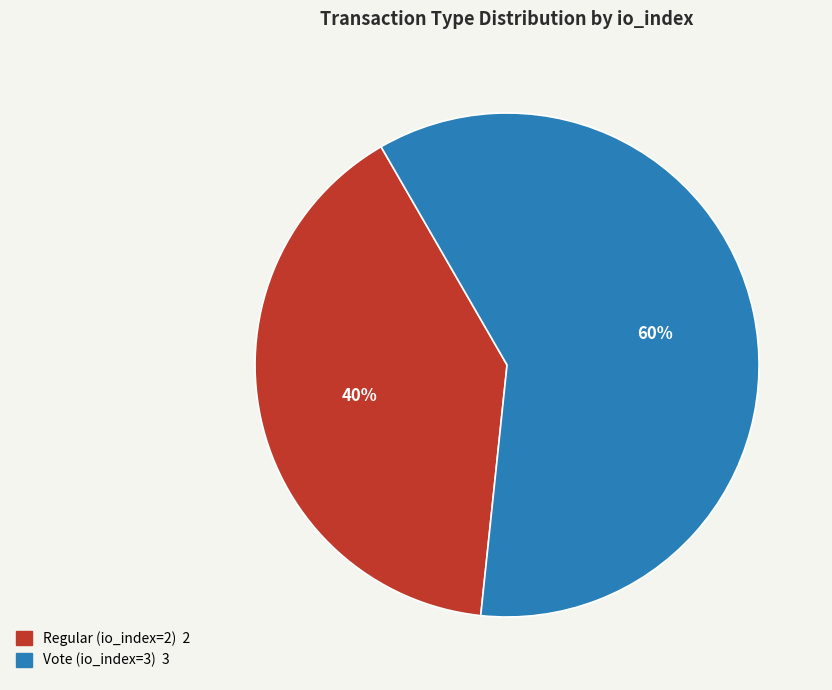

What percentage is the Vote (io_index=3) slice, to the nearest percent?

60%